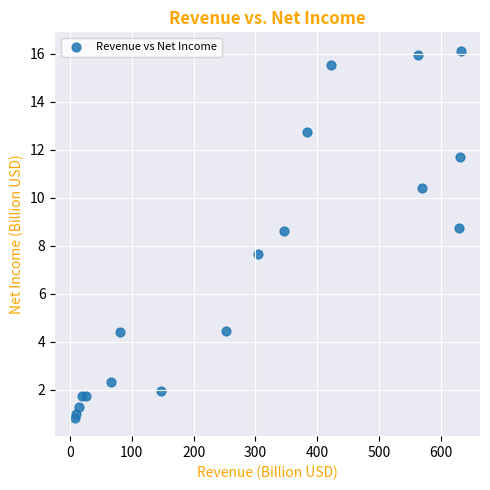

What Y value in the scatter plot is closest to 8?

7.7